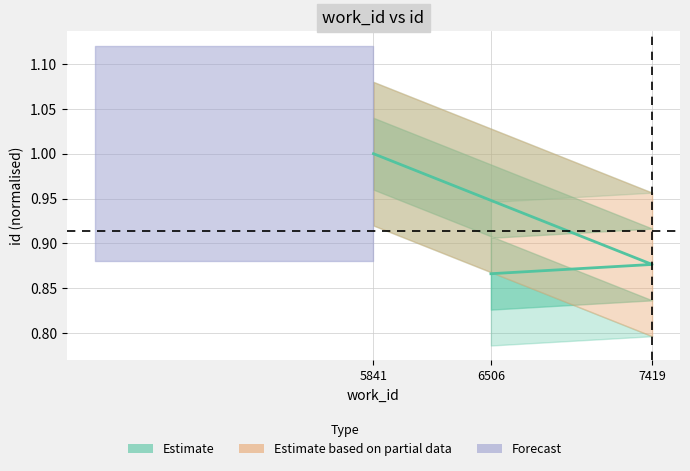

Rank the categories by value from lowest to highest.

6506, 7419, 5841